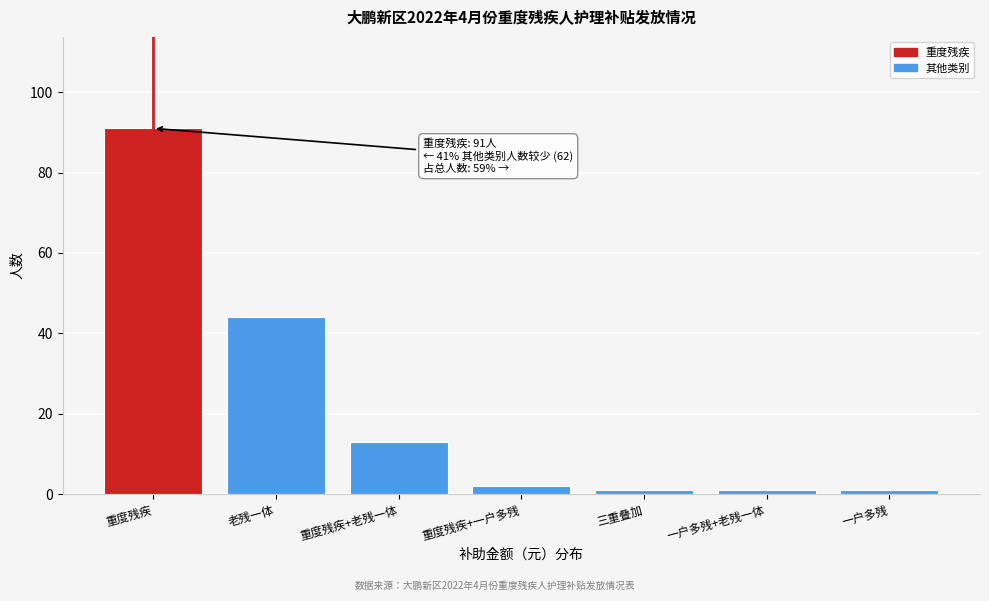

Reading right to left, what are all the values shown in this chart?

1	1	1	2	13	44	91